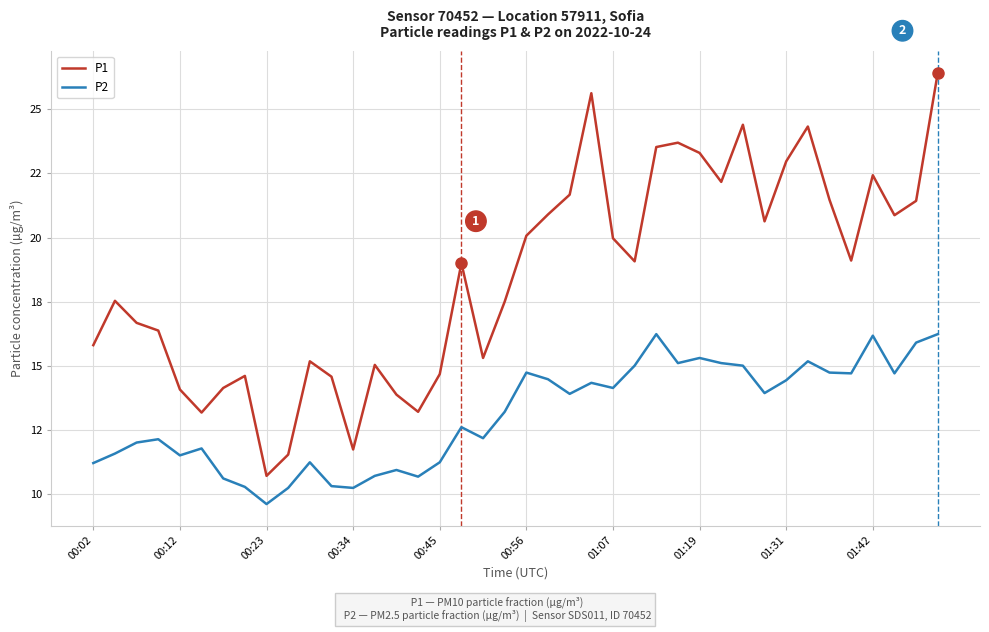

What are all the series names shown in the legend?

P1, P2